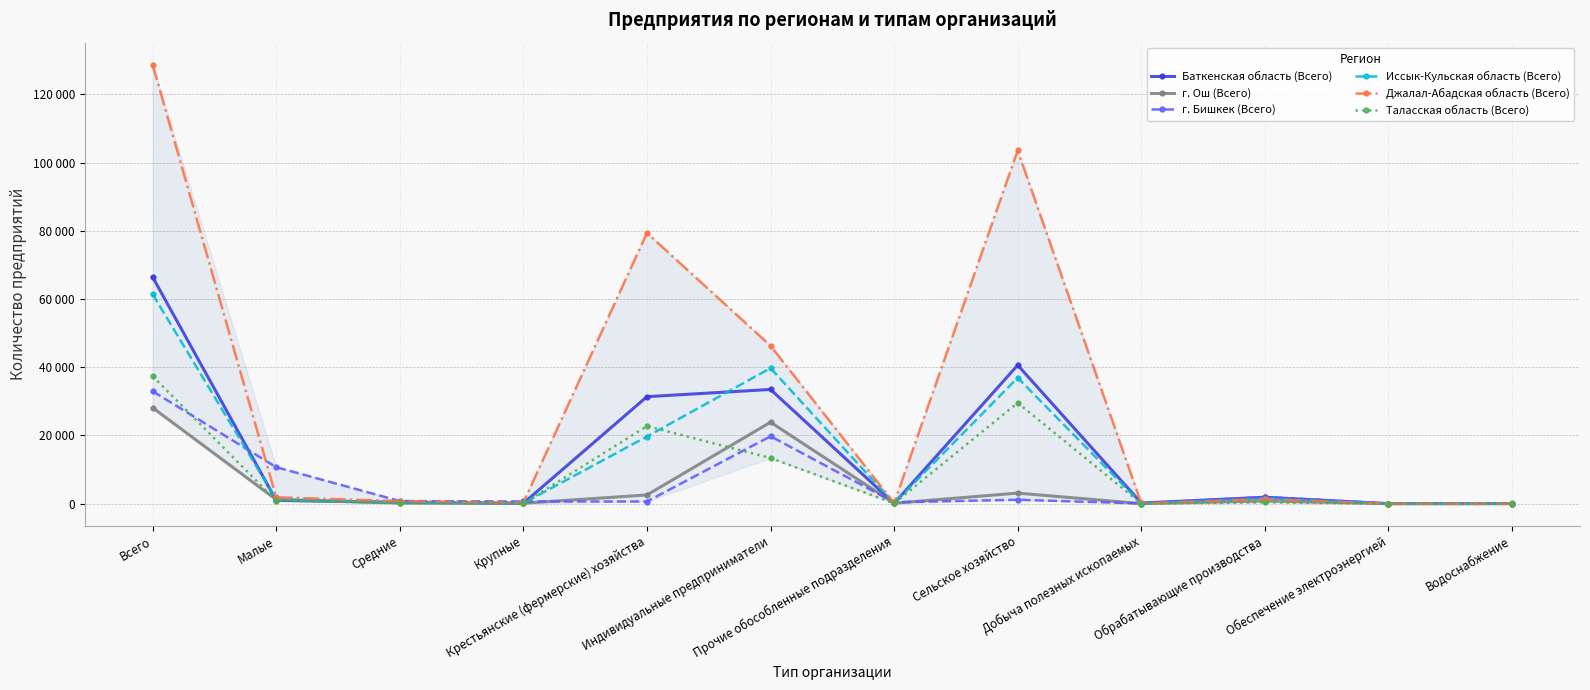

Is the value of г. Бишкек (Всего) at Обрабатывающие производства greater than the value of Джалал-Абадская область (Всего) at Обеспечение электроэнергией?

Yes